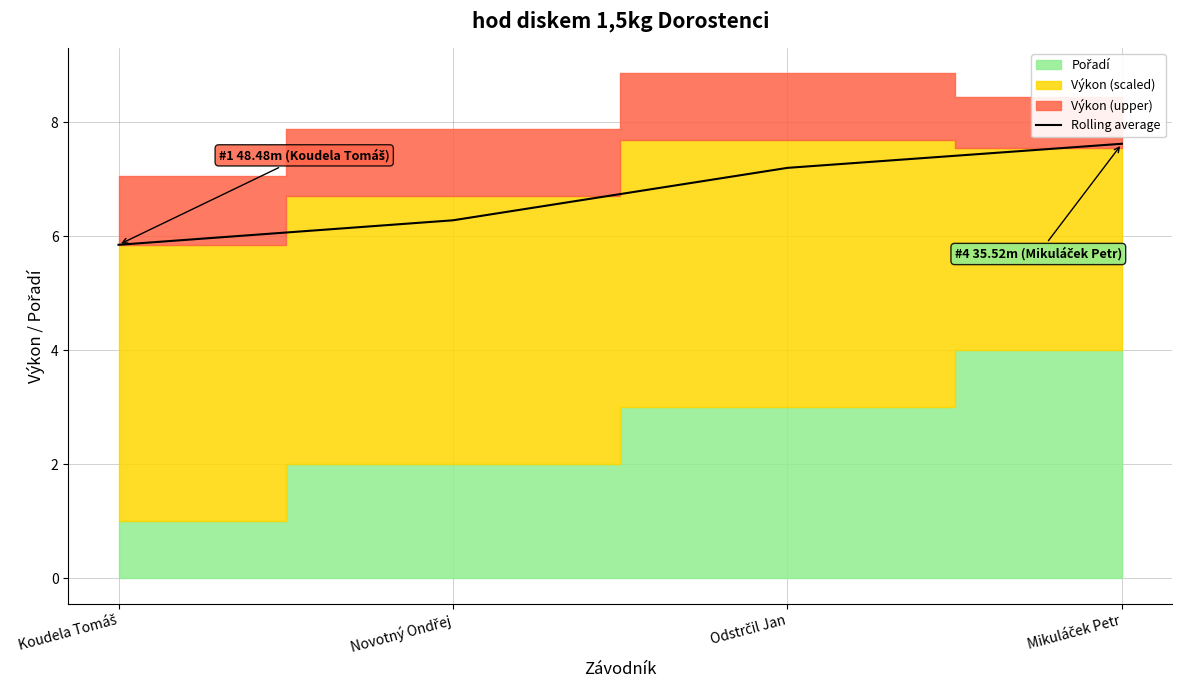

Which category has the lowest value across all series?

Koudela Tomáš